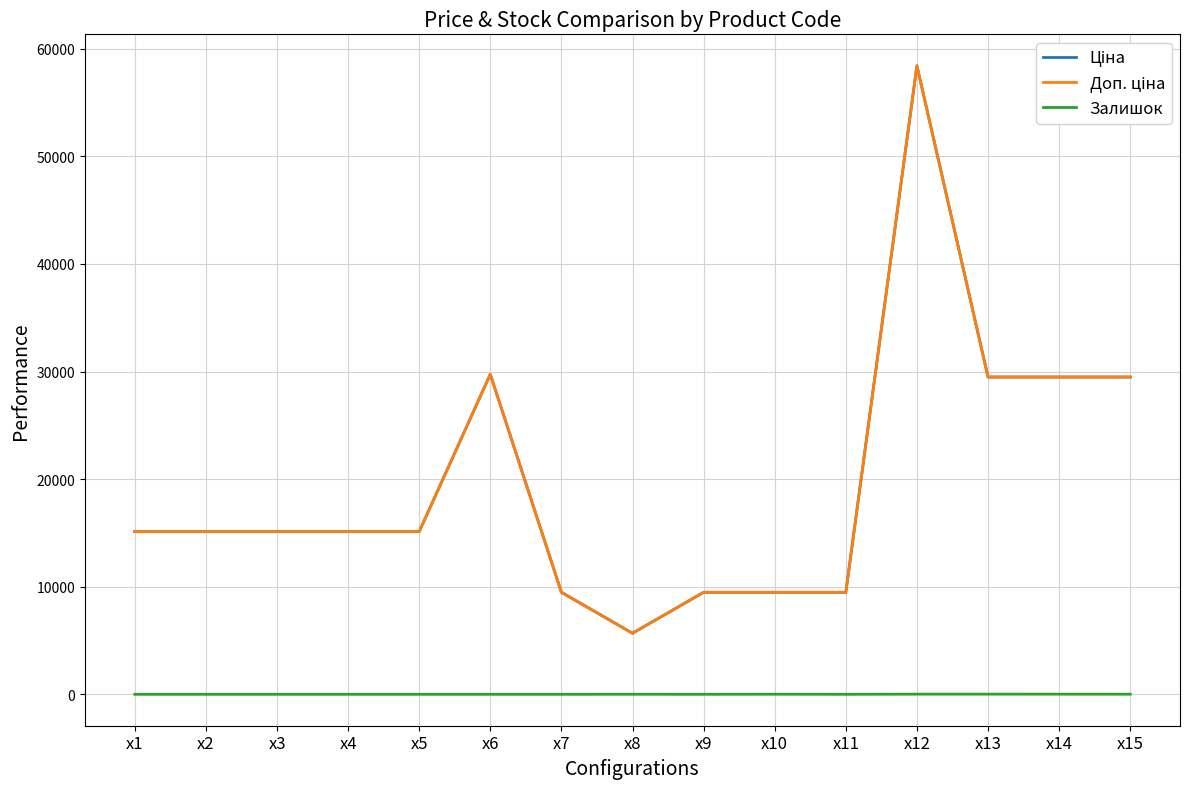

What value does the Залишок series have at x14?

13.0